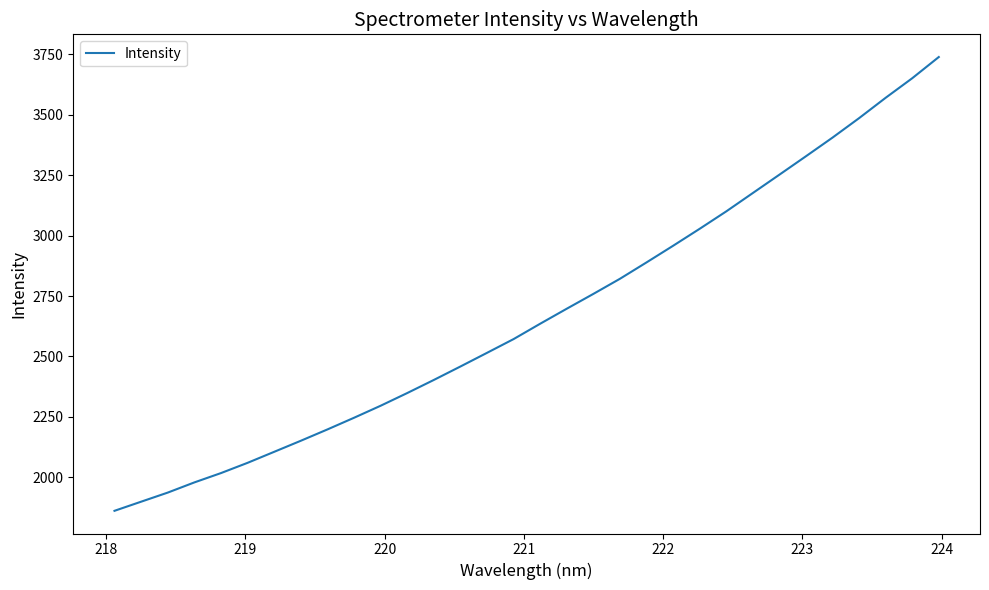

What is the difference between the maximum and minimum values?

1878.3